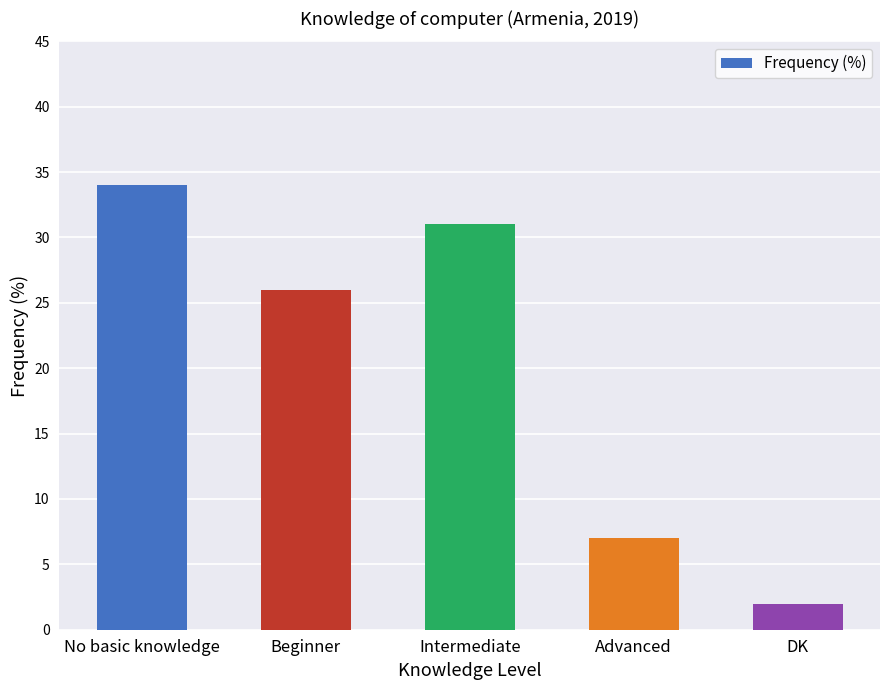

What position from the right is DK?

1